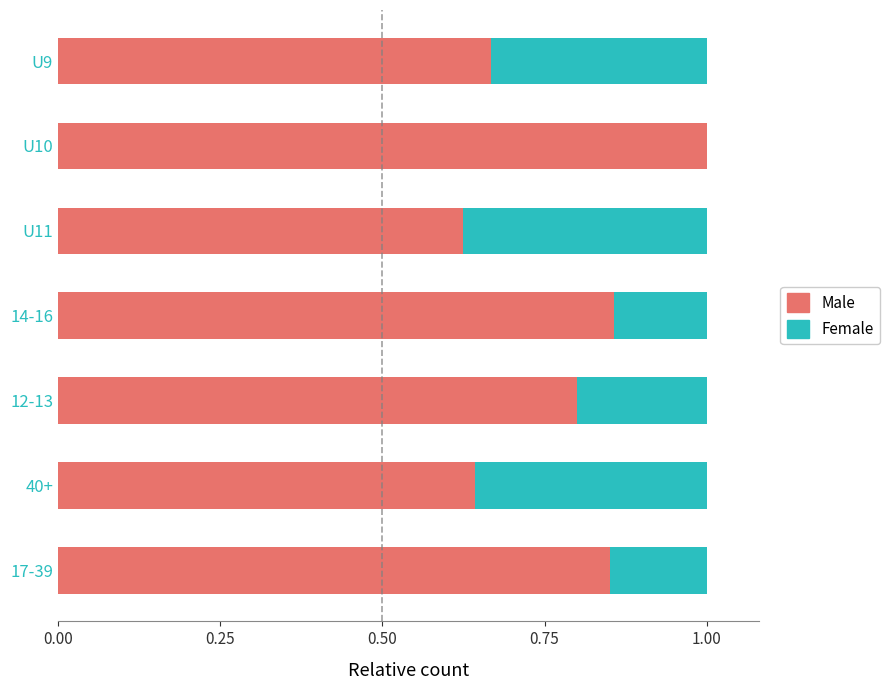

What is the sum of all Male values?

5.4